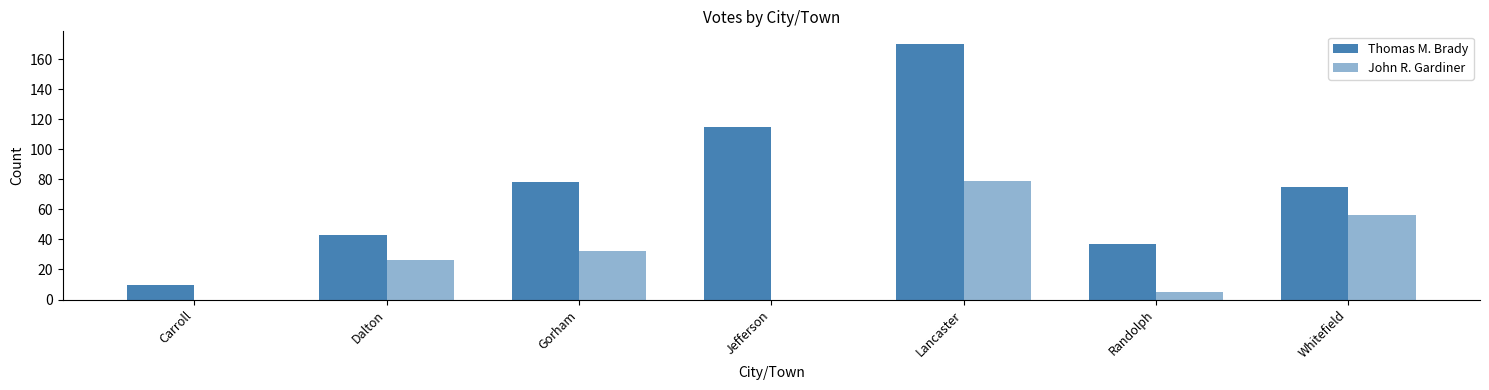

How many groups of bars are there?

7